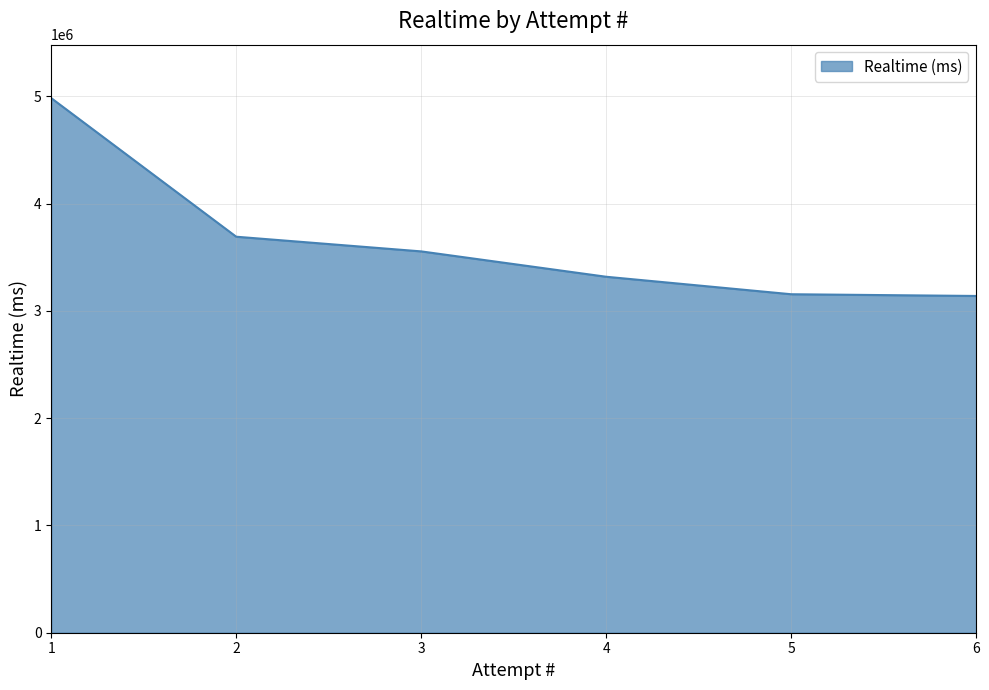

True or false: the data shows 4350058 at 4.

False